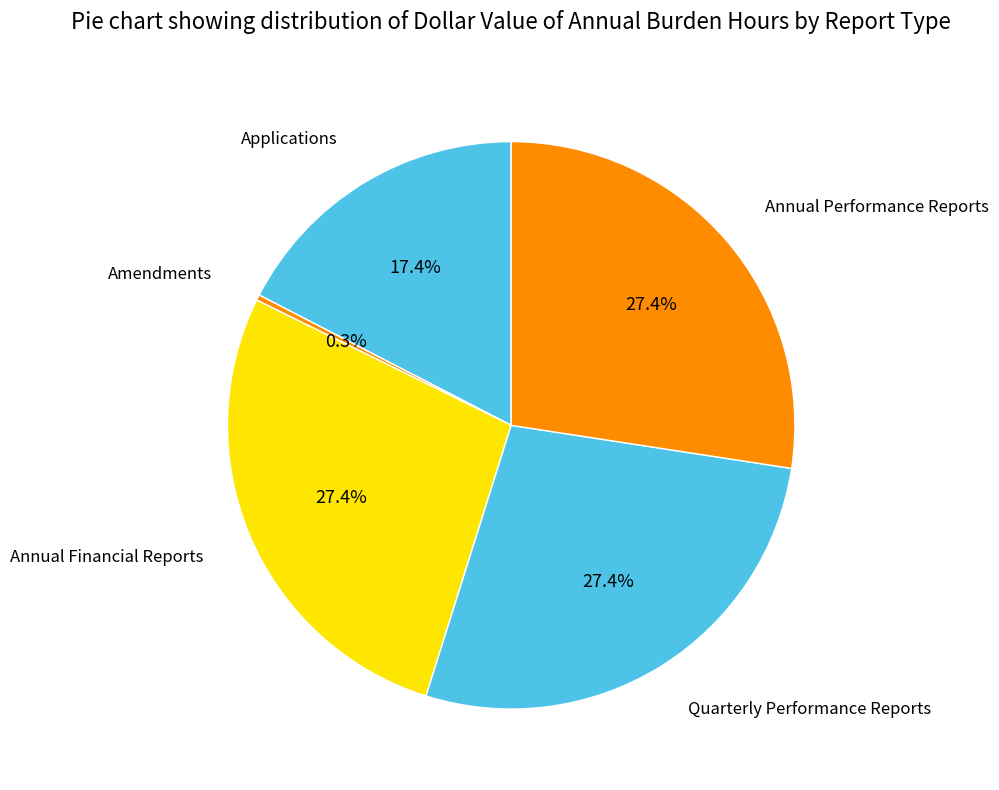

Count the number of slices in the pie.

5